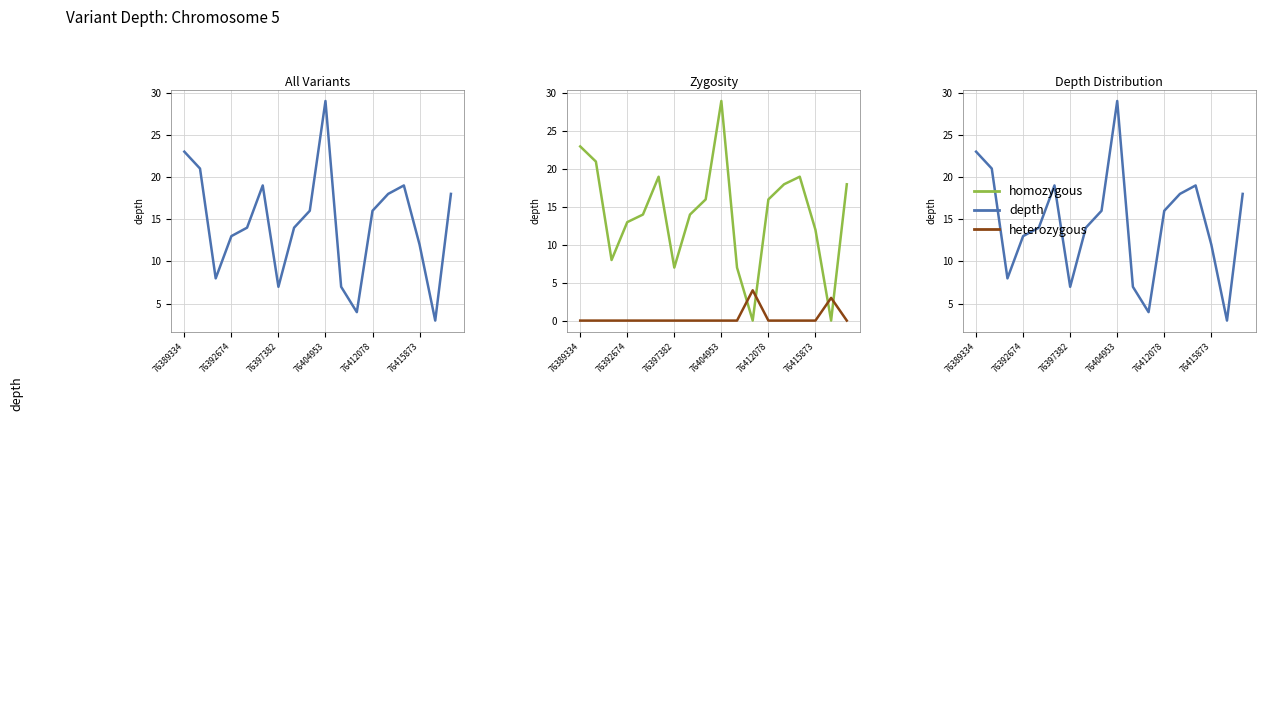

What is the difference between the second highest and second lowest values in the depth series?

19